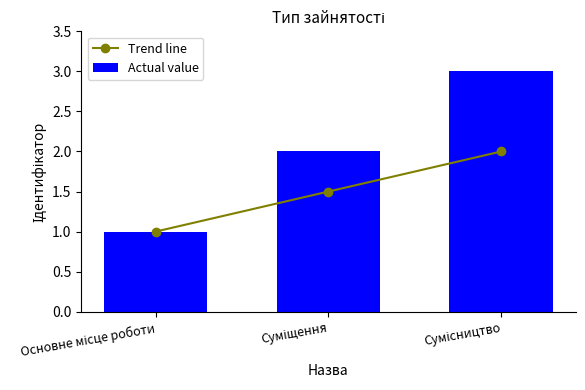

True or false: Actual value has a value of 4.9 at Сумісництво.

False